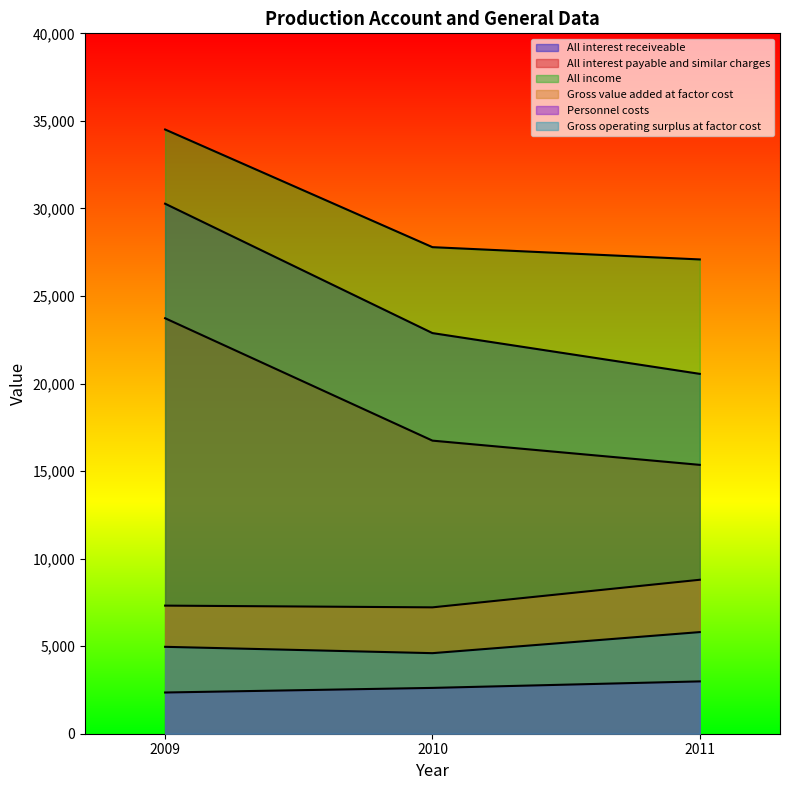

The value of All interest payable and similar charges at 2009 is 10529. True or false?

False